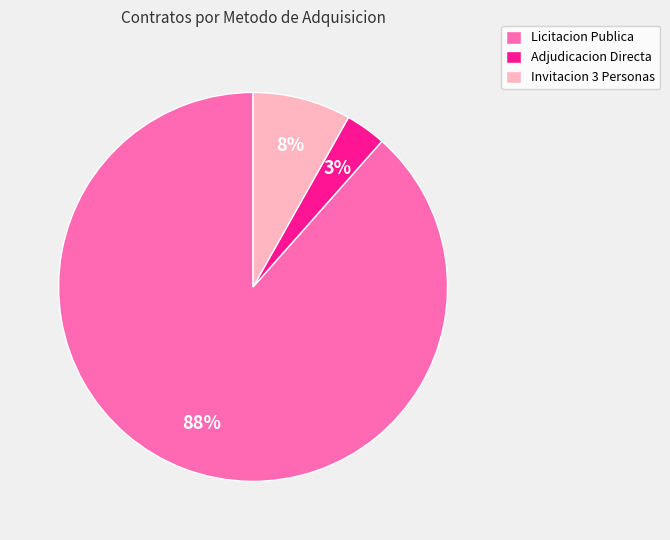

To the nearest percent, what is the average slice percentage?

33%